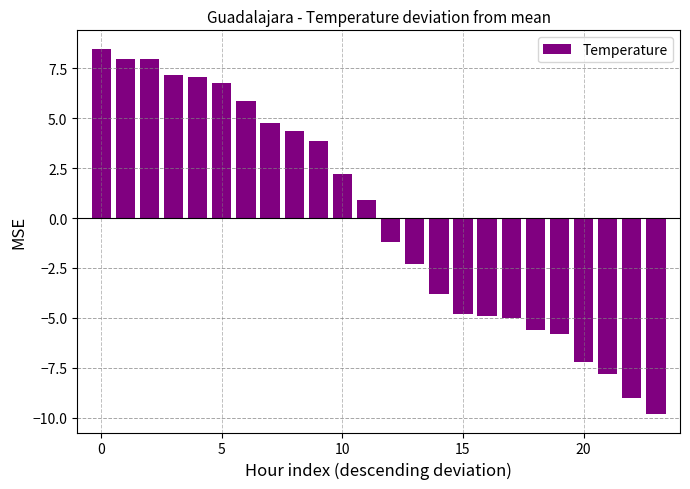

What is the minimum value shown in the chart?

-9.8